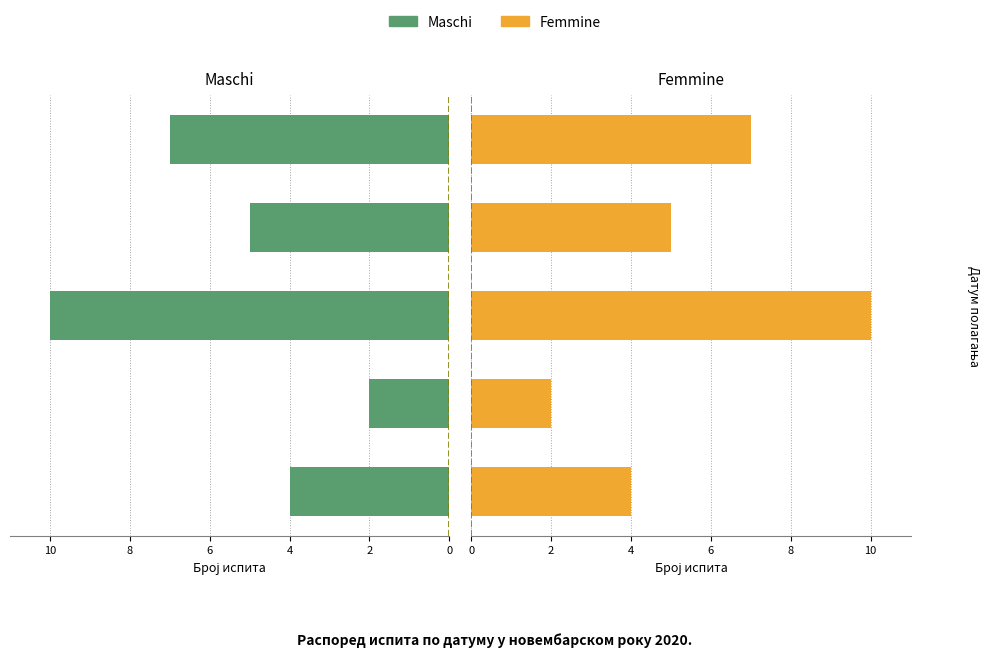

How many bars are there in total?

10